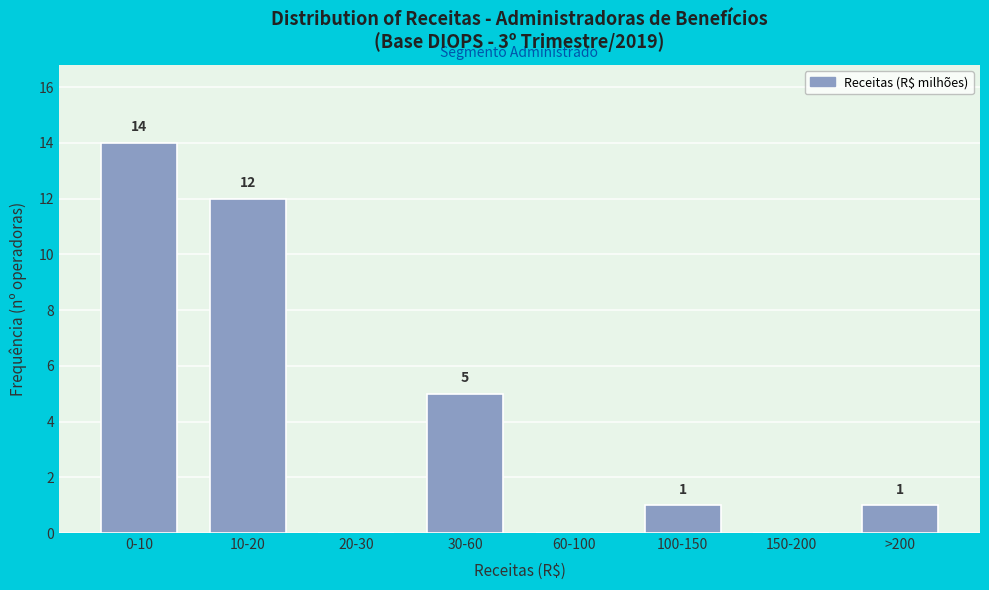

Reading left to right, list all the values displayed in this chart.

0-10=14	10-20=12	20-30=0	30-60=5	60-100=0	100-150=1	150-200=0	>200=1